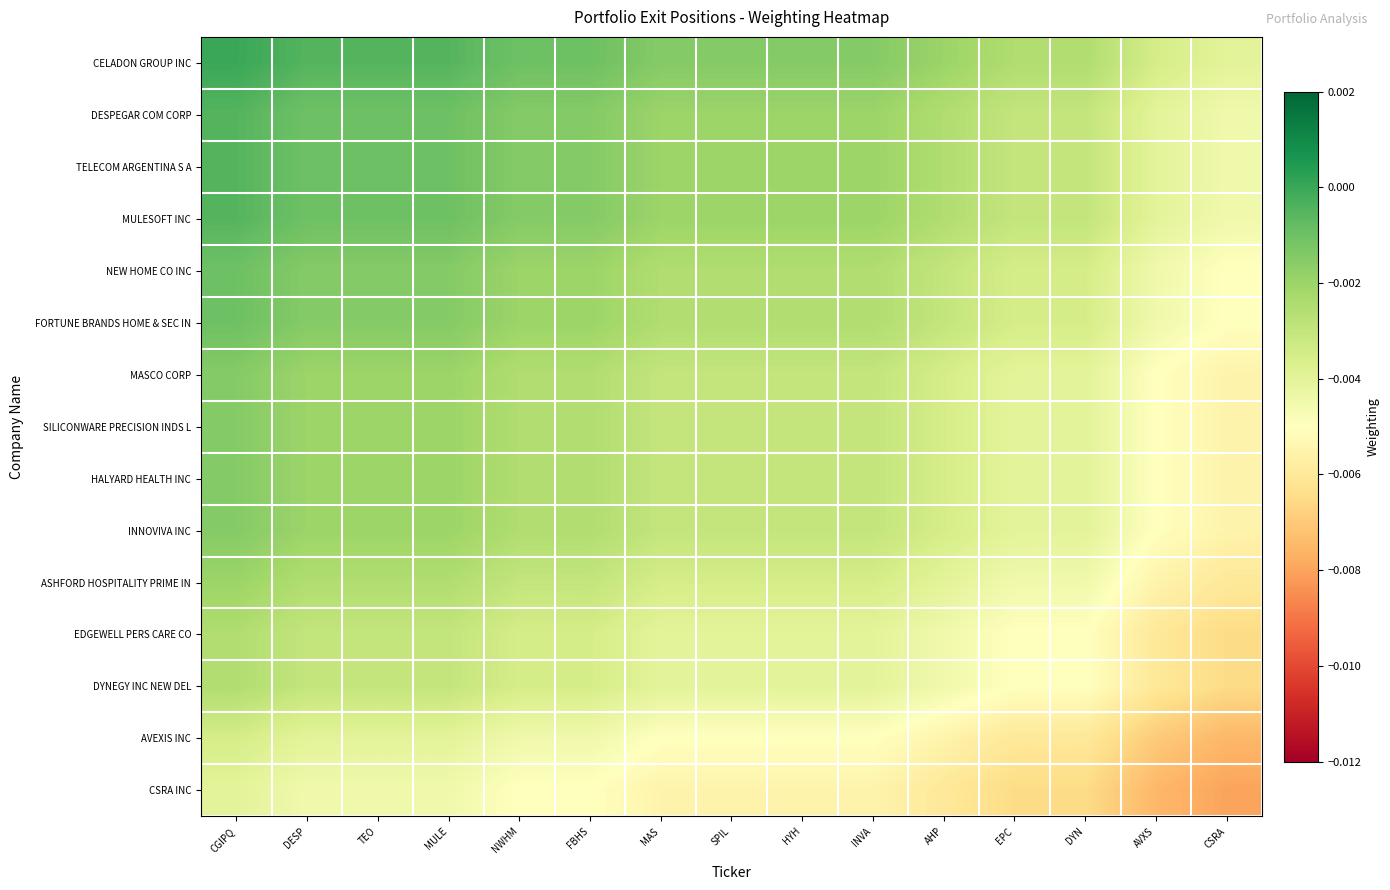

At which category does the chart reach its minimum across all series?

CSRA